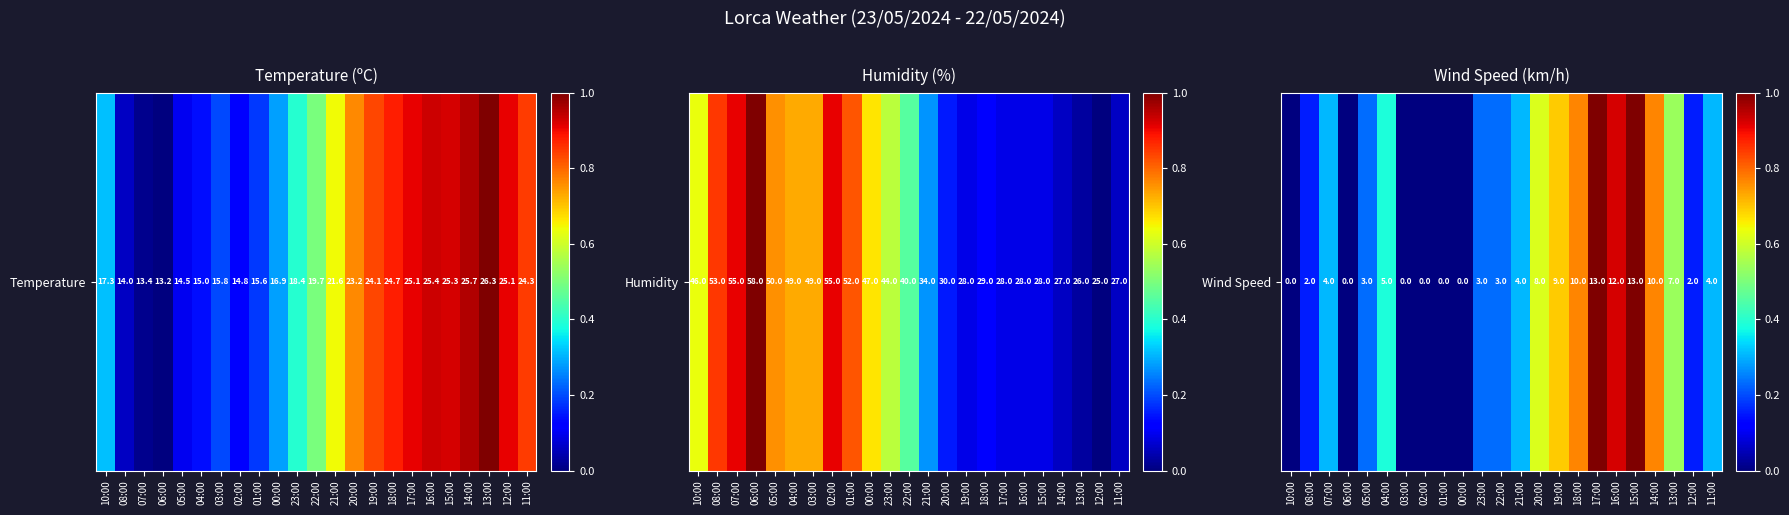

Read the value at 07:00.

0.3